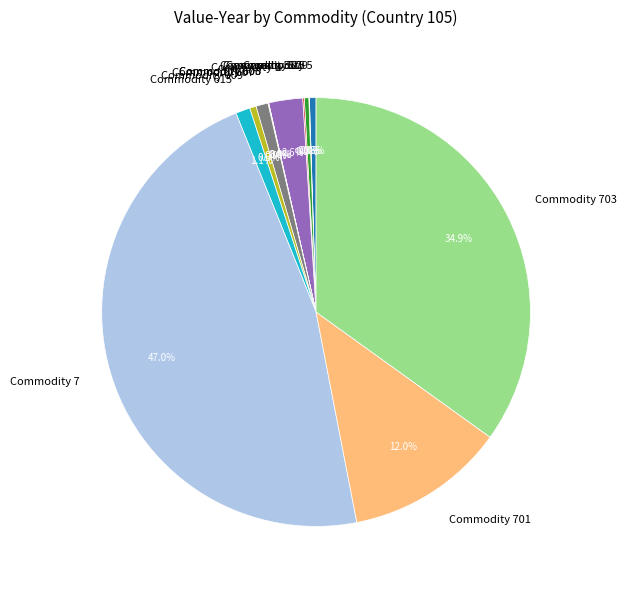

Between Commodity 615 and Commodity 703, which is larger?

Commodity 703